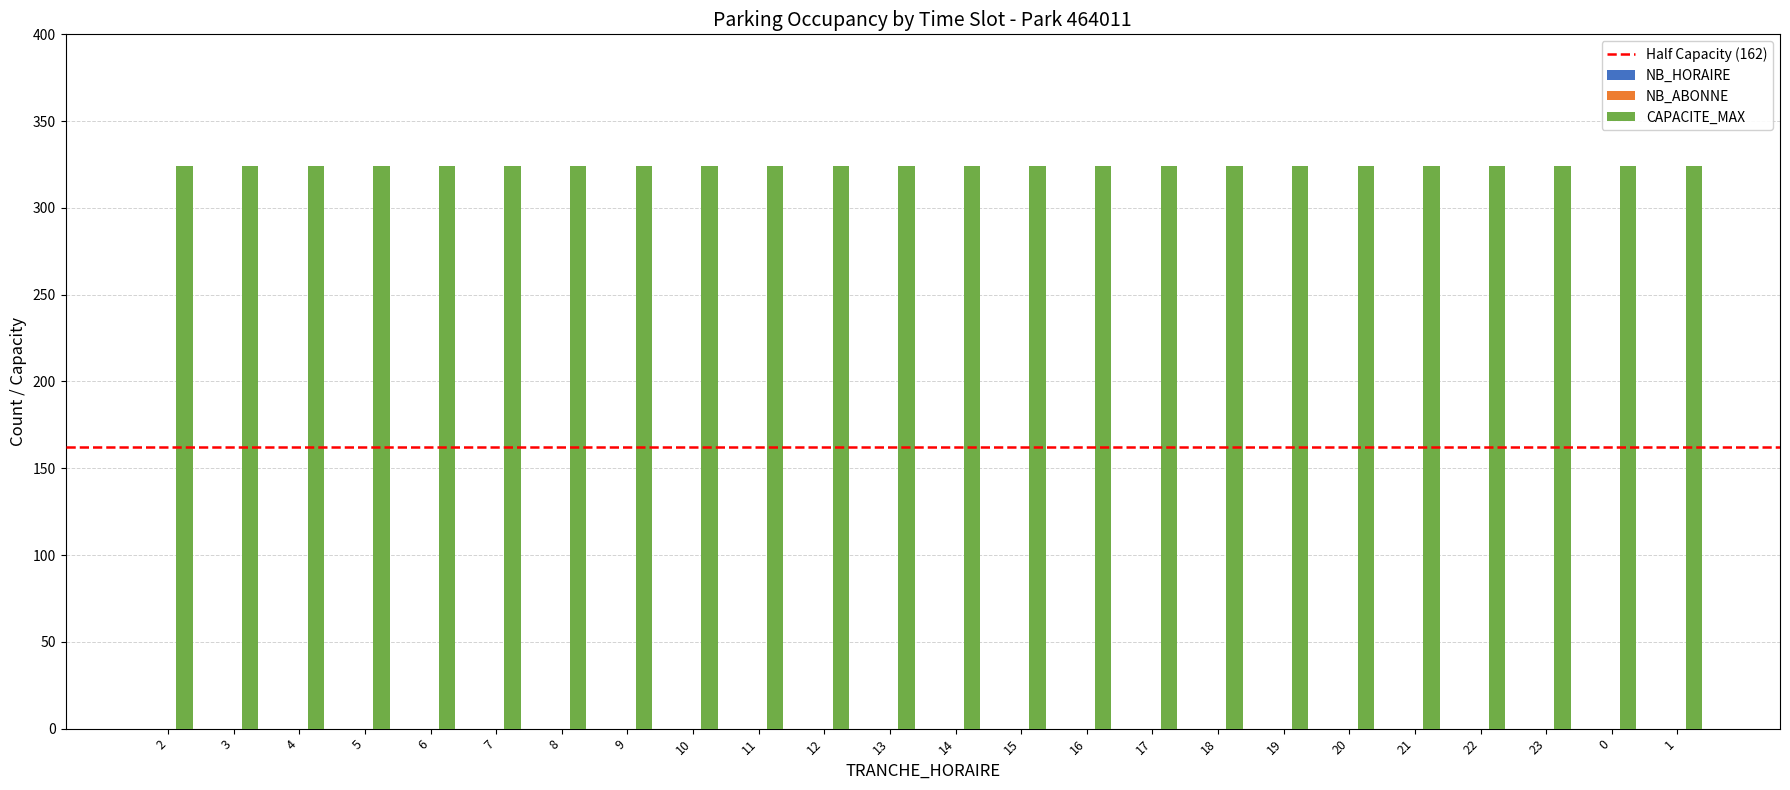

What is the label of the 16th bar from the right?

10